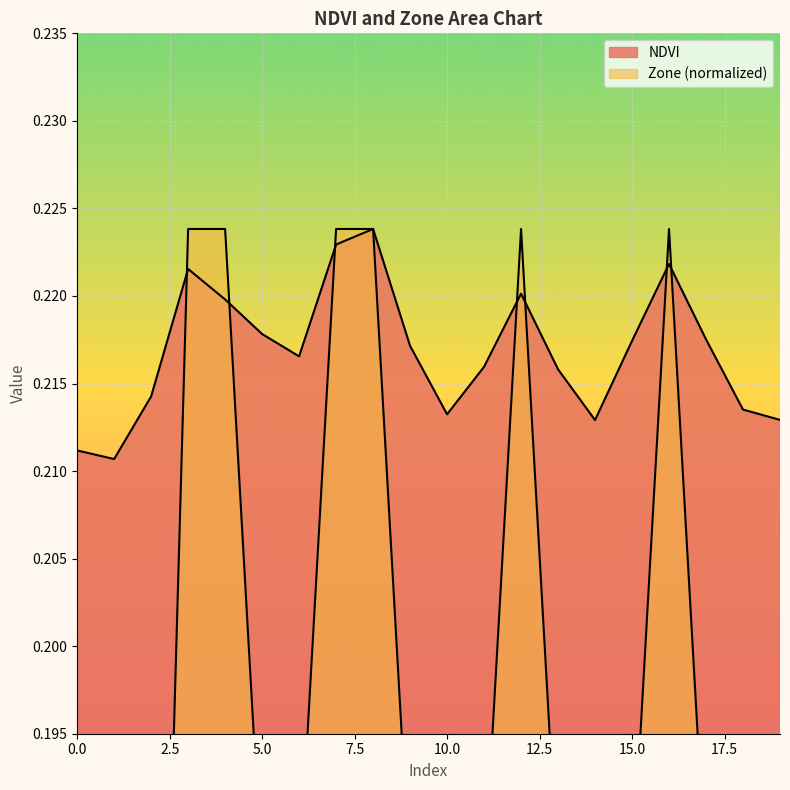

Rank the series by their maximum value, from lowest to highest.

NDVI, Zone